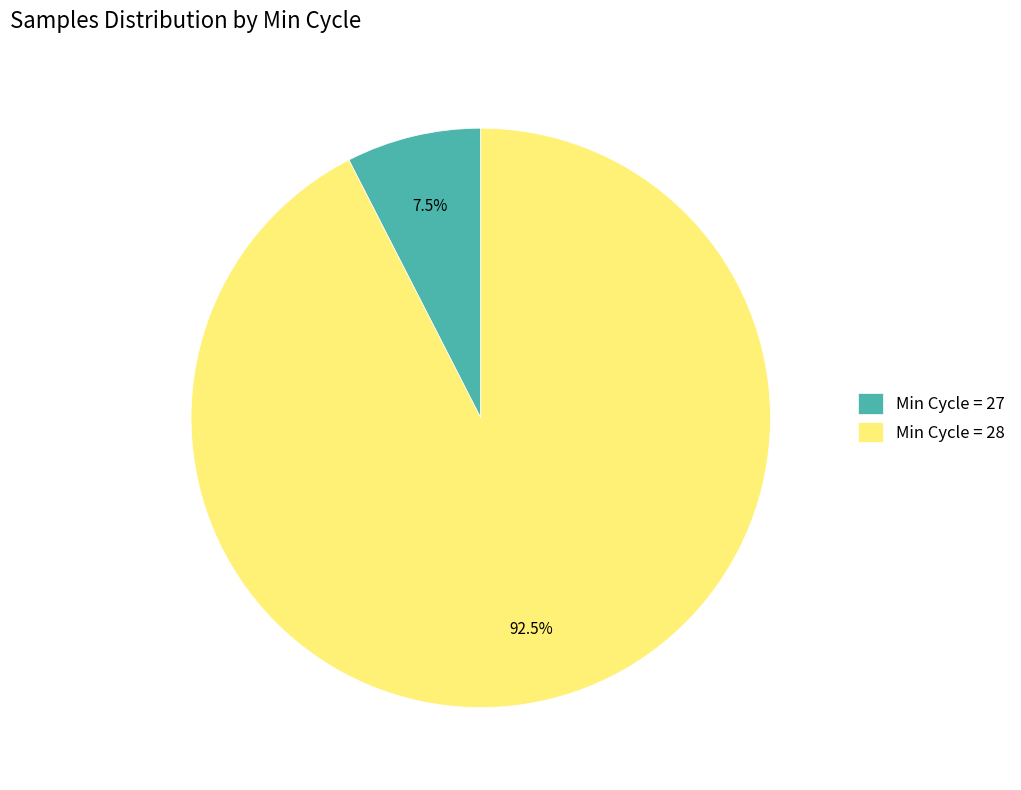

Which slice represents more than half of the pie?

Min Cycle = 28